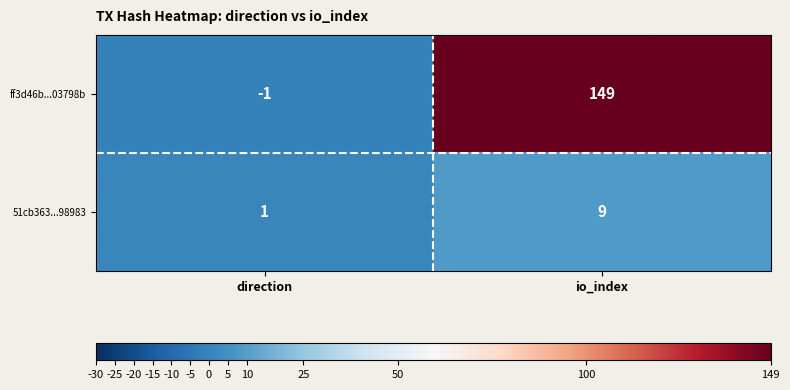

What is the greatest value displayed?

149